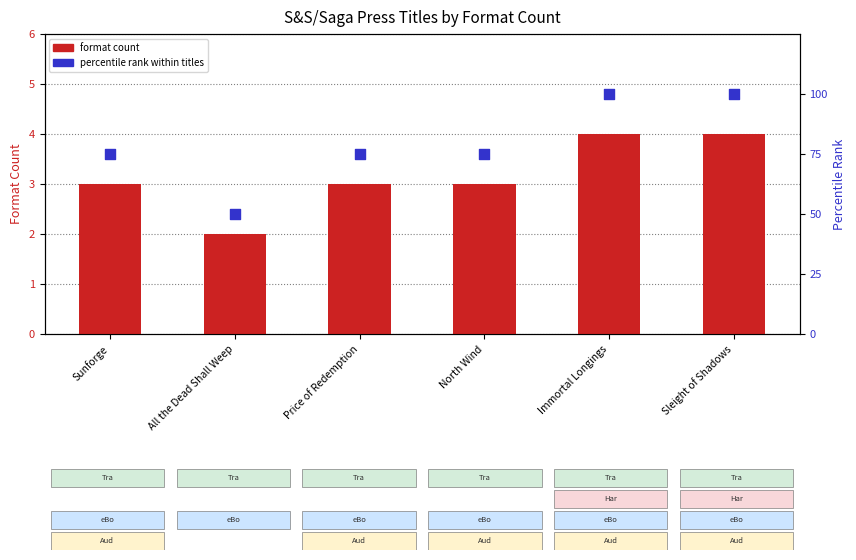

Which series has the largest Y range (max minus min)?

percentile rank within titles